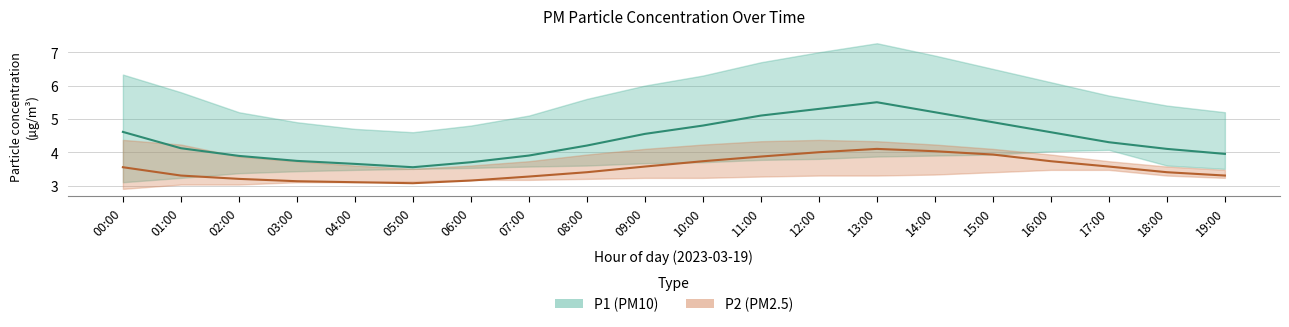

What are all the series names shown in the legend?

P1, P2